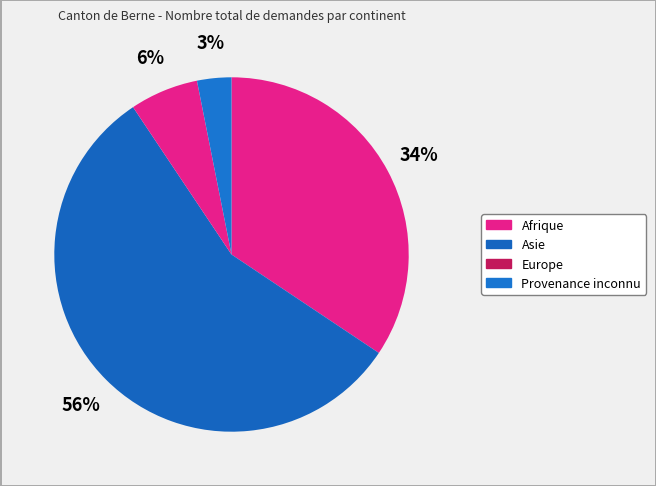

Which category has the smallest portion of the pie?

Provenance inconnu